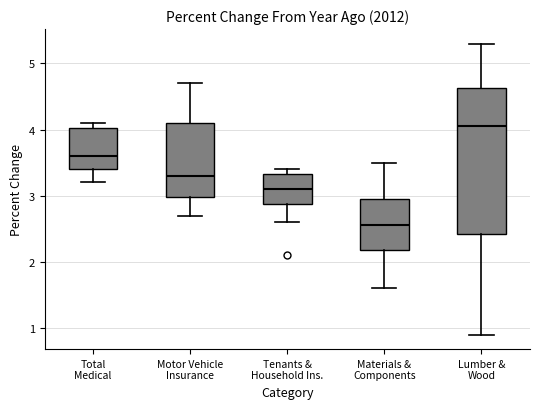

Which box is the tallest, from its lower edge to its upper edge?

Lumber & Wood